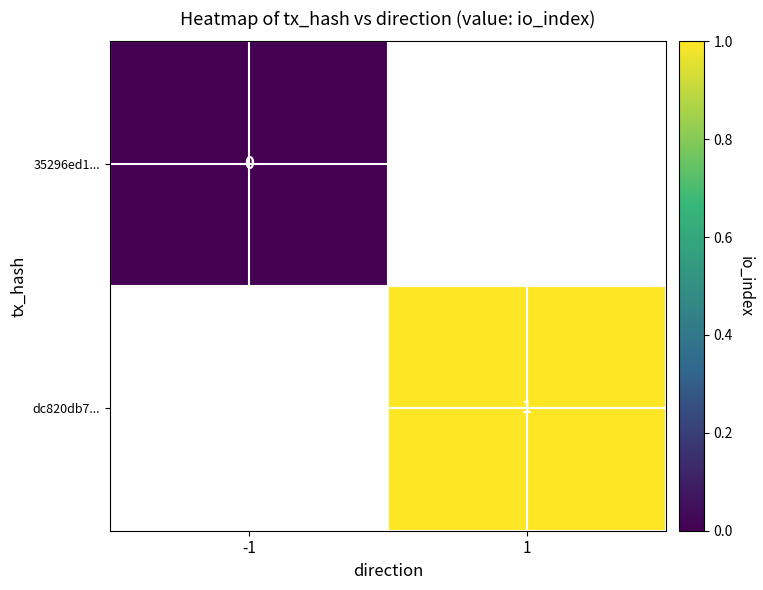

The dc820db7... series shows 1 at 1. True or false?

True